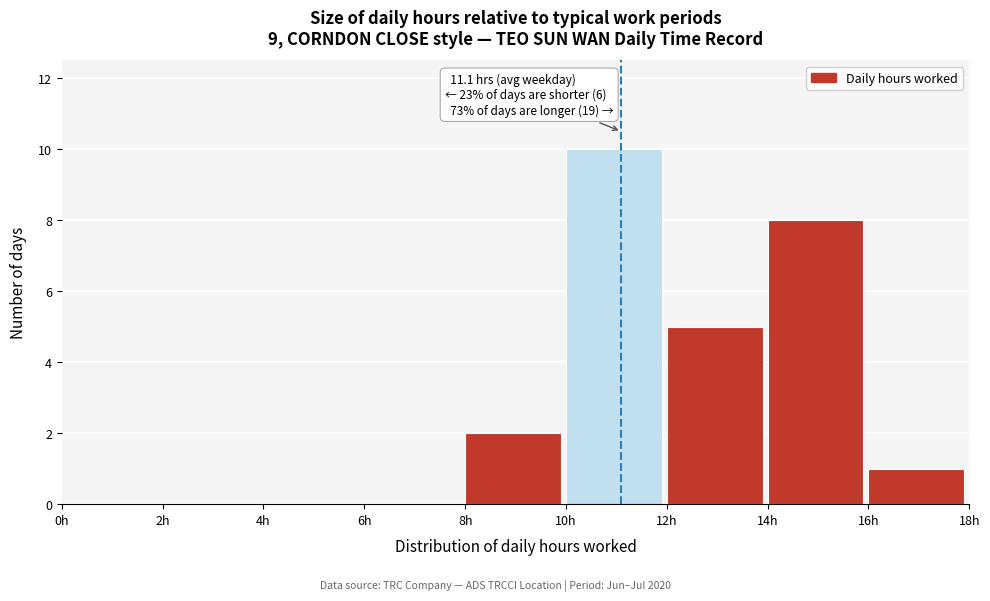

Which range on the x-axis has the tallest bar?

10 to 12